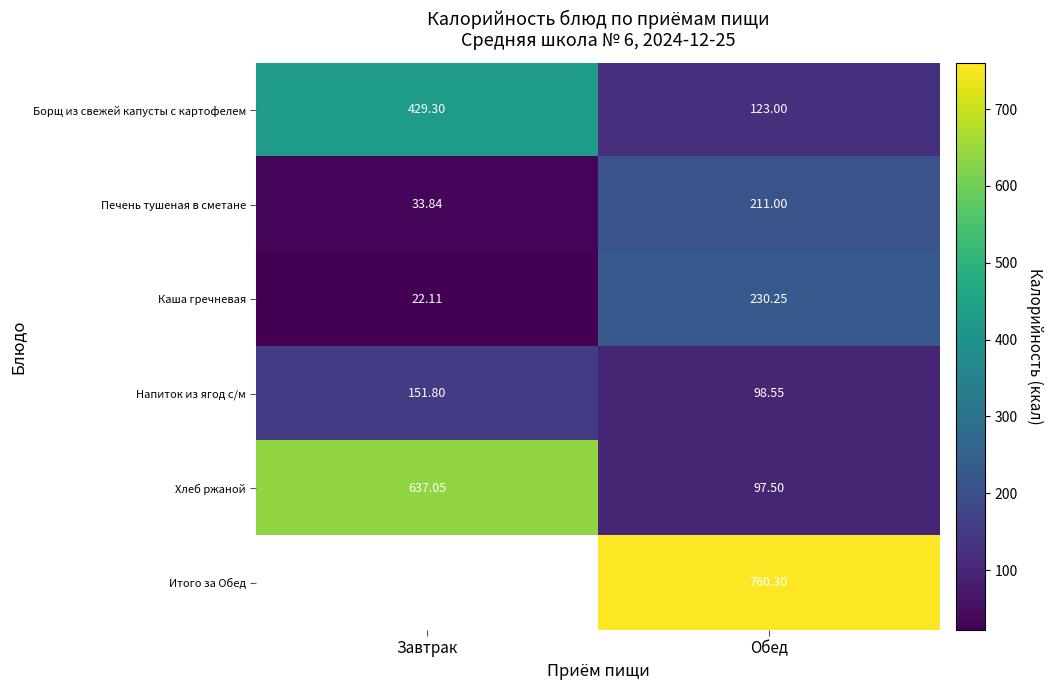

Is it true that Итого за Обед equals 760.3 at Обед?

True